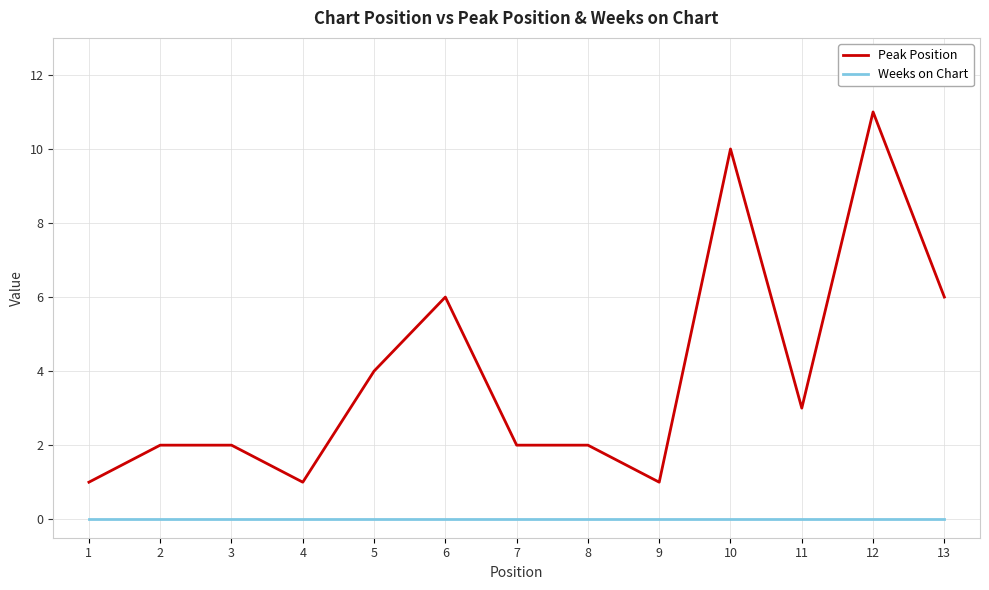

Is it true that Peak Position equals 6 at 13?

True